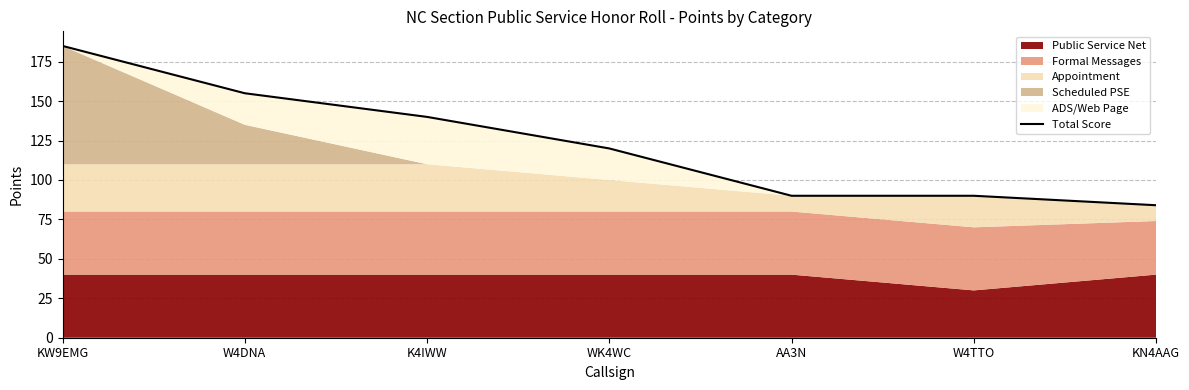

How many lines are shown in the chart?

1